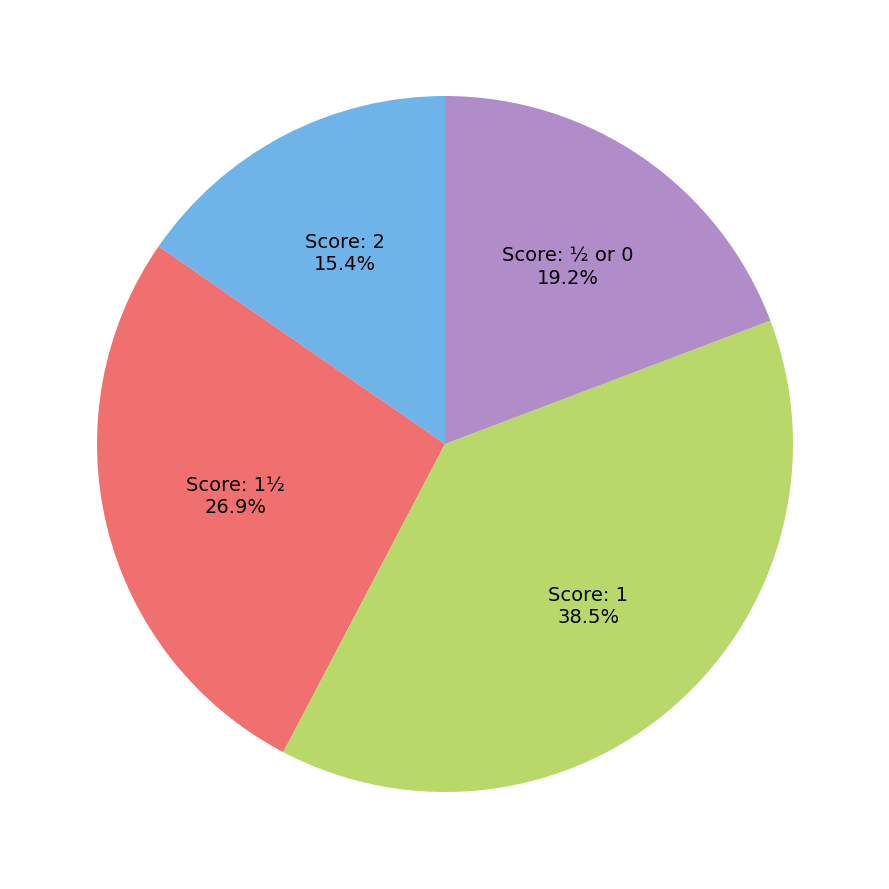

What percentage is NOT represented by Score: 2?

84.6%